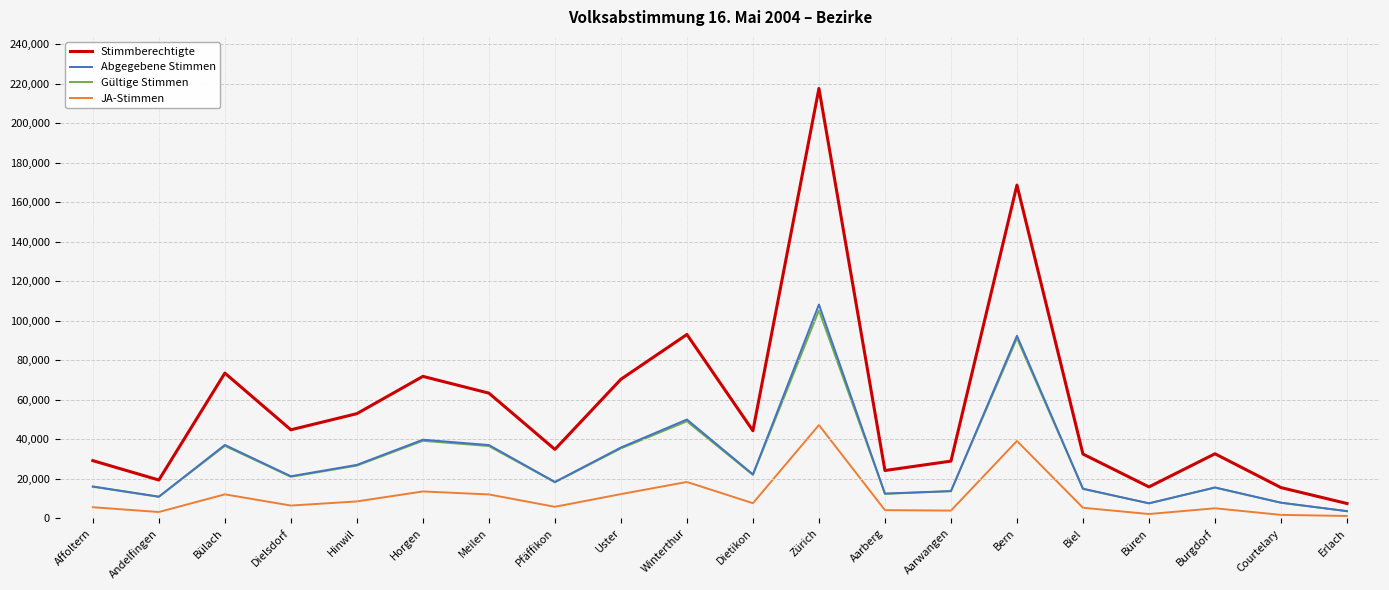

True or false: Stimmberechtigte and Gültige Stimmen intersect in this chart.

False